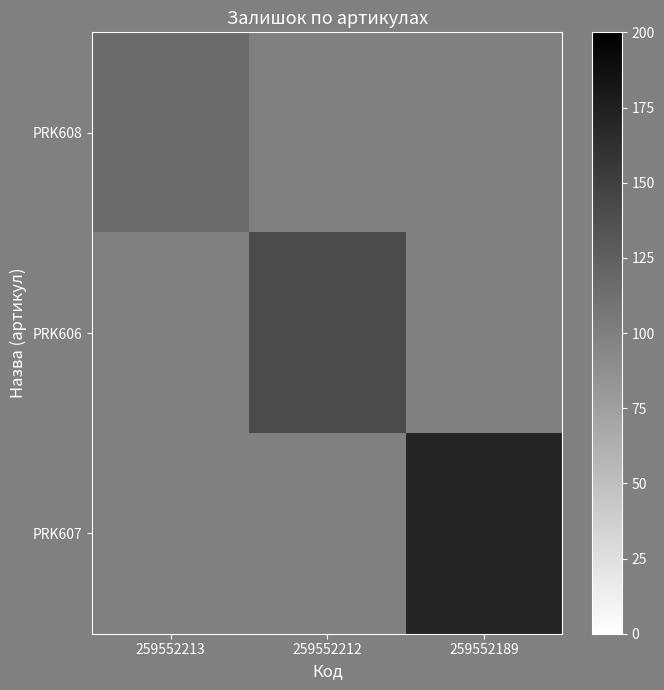

List the series in order of their overall mean, lowest first.

PRK608, PRK606, PRK607